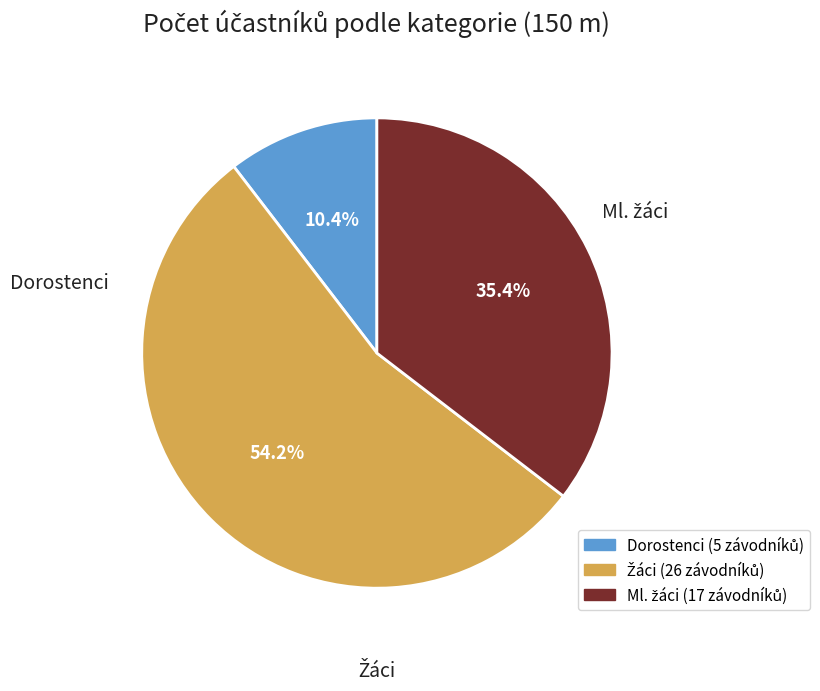

To the nearest percent, what is the difference between the largest and smallest slice percentages?

44%